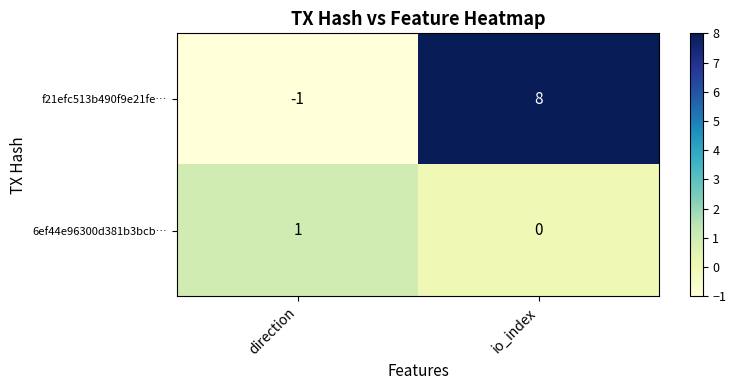

Which category has the highest value in the 6ef44e96300d381b3bcb… series?

direction